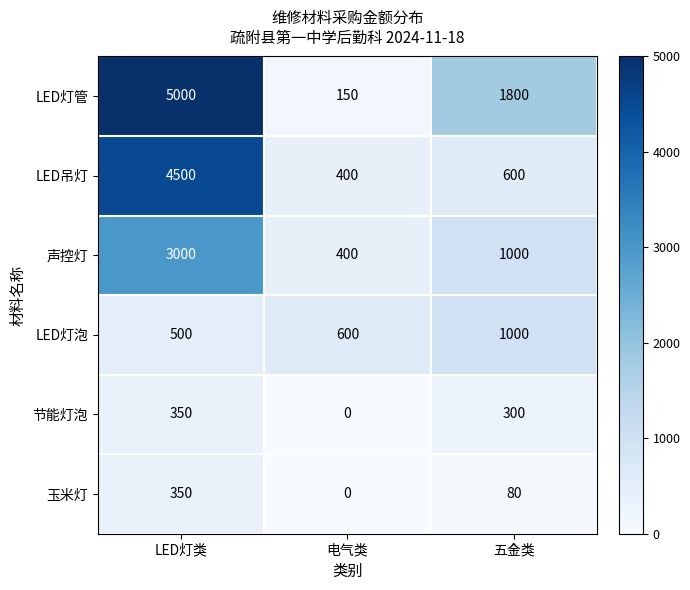

Reading right to left, extract all data points from this chart.

LED灯管: 五金类=1800	电气类=150	LED灯类=5000
LED吊灯: 五金类=600	电气类=400	LED灯类=4500
声控灯: 五金类=1000	电气类=400	LED灯类=3000
LED灯泡: 五金类=1000	电气类=600	LED灯类=500
节能灯泡: 五金类=300	电气类=0	LED灯类=350
玉米灯: 五金类=80	电气类=0	LED灯类=350